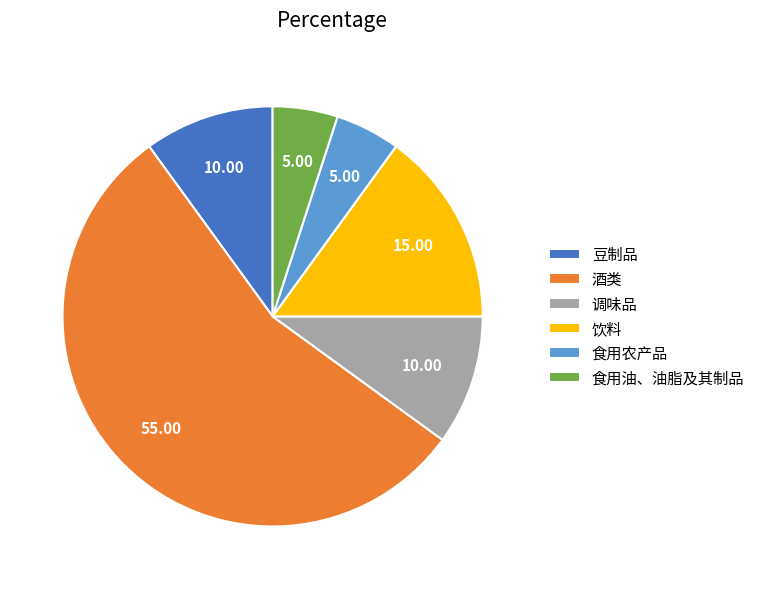

Is 酒类 the majority of the pie?

Yes